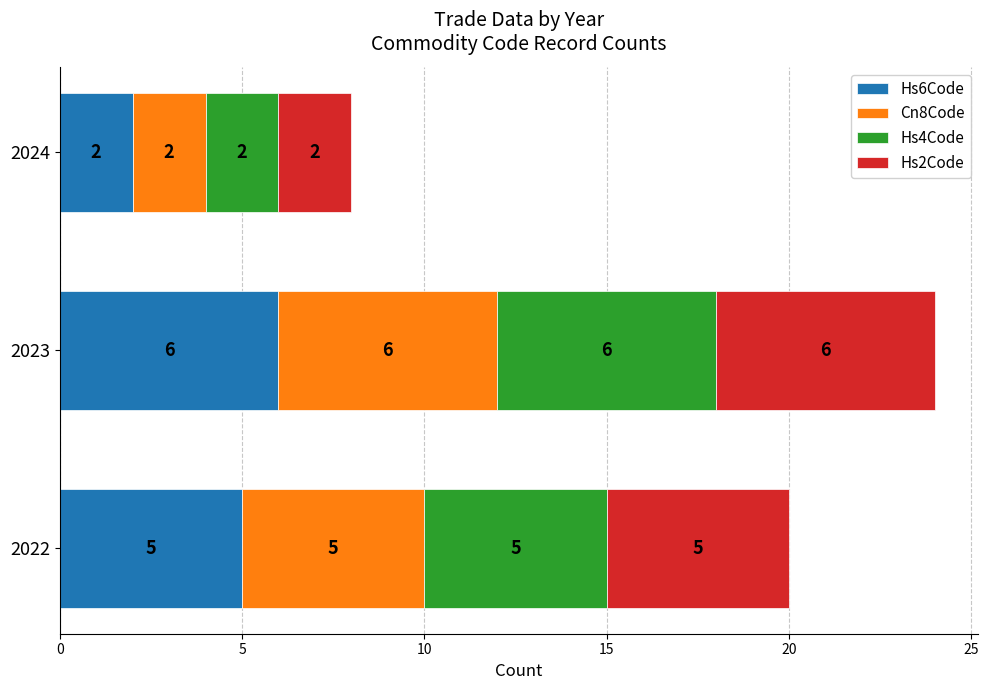

Count the number of data series in this chart.

4